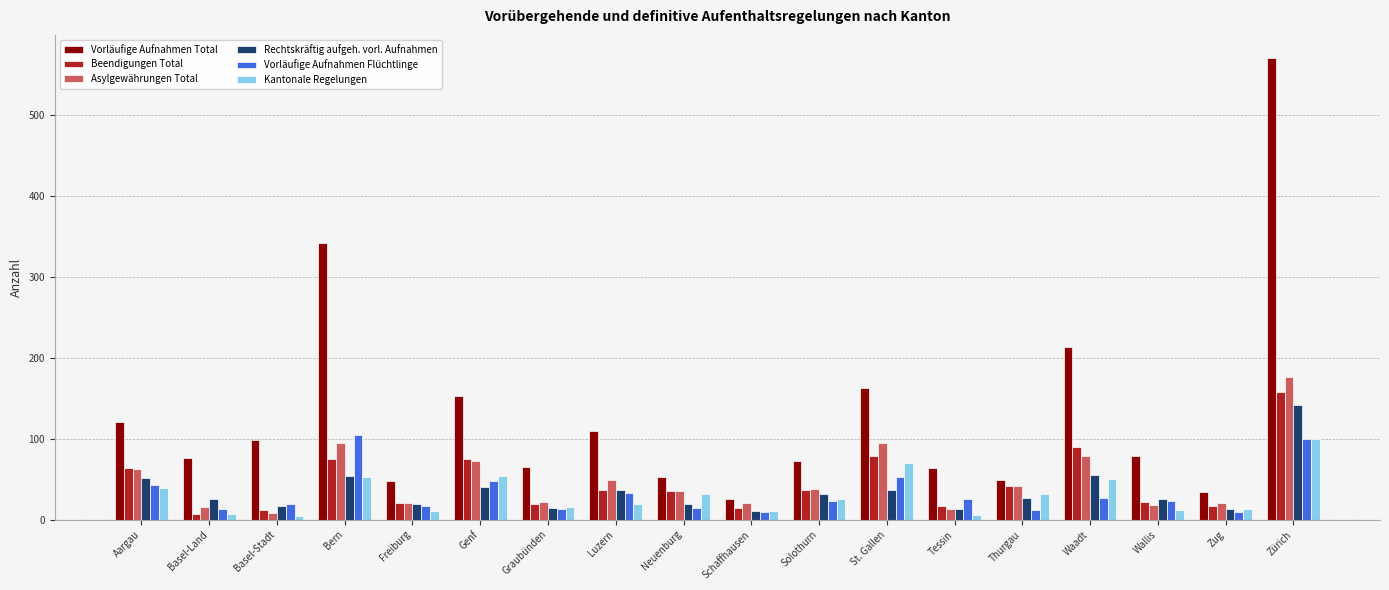

List the series in order of their peak value, highest first.

Vorläufige Aufnahmen Total, Asylgewährungen Total, Beendigungen Total, Rechtskräftig aufgeh. vorl. Aufnahmen, Vorläufige Aufnahmen Flüchtlinge, Kantonale Regelungen